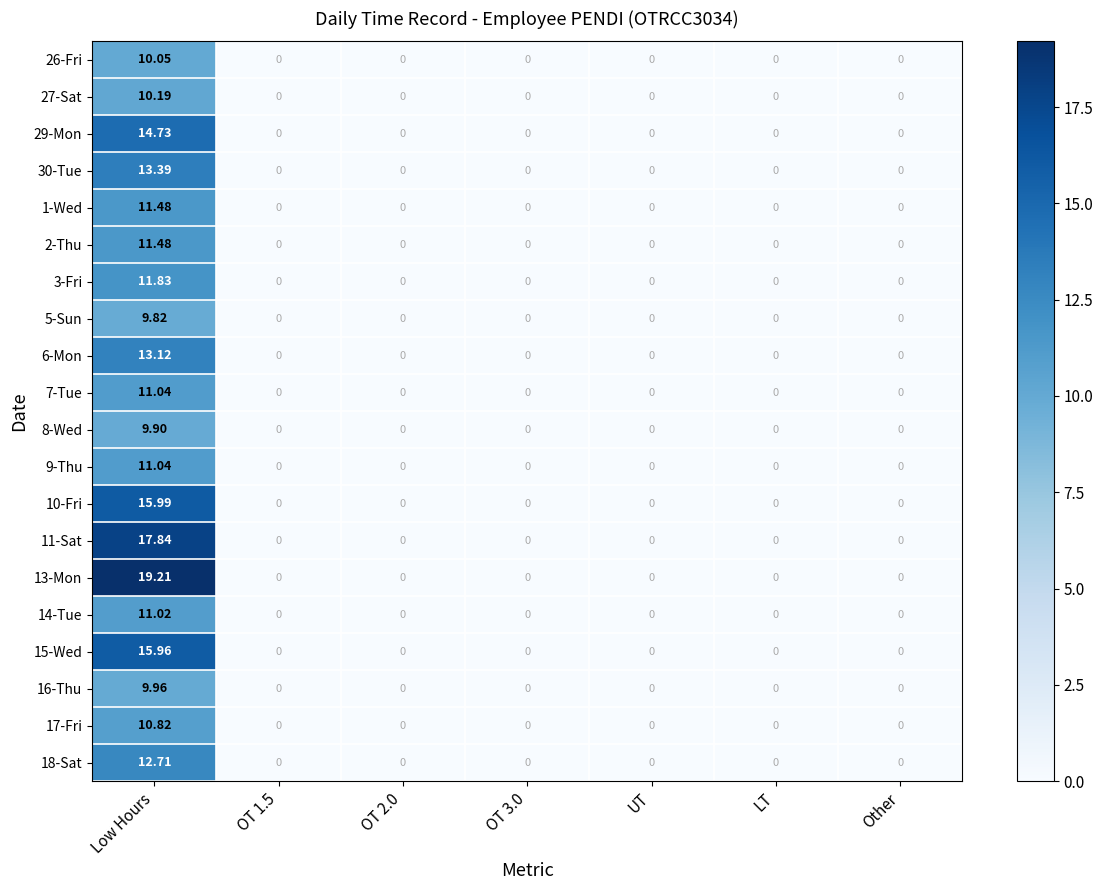

Which category has the highest value across all series?

Low Hours